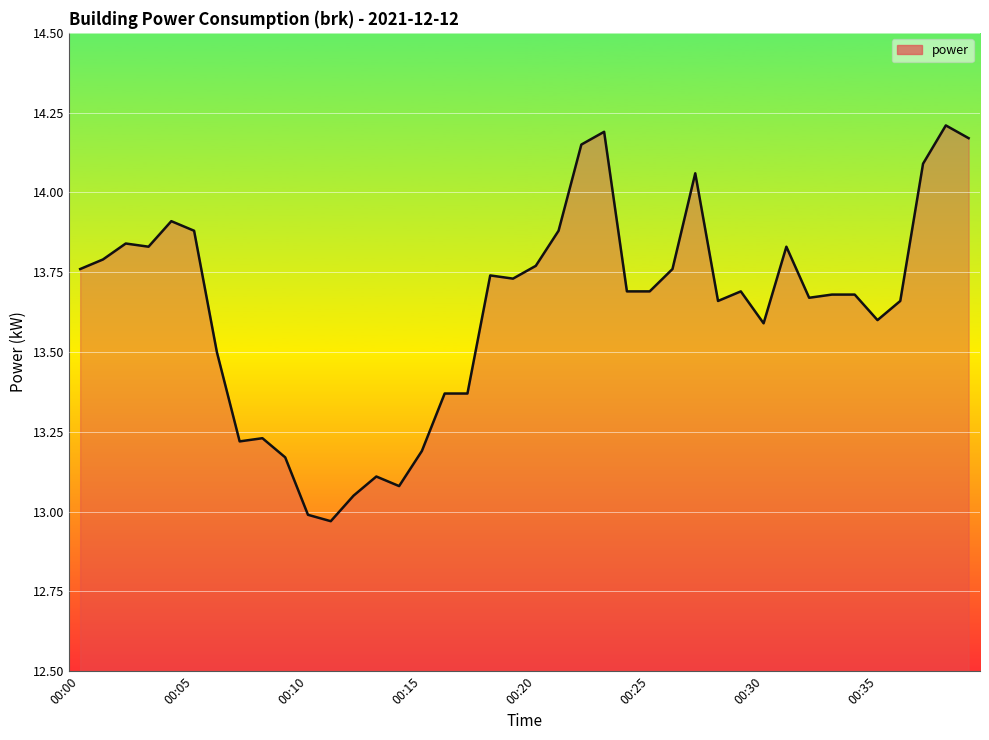

Does the chart display data point markers on the line(s)?

No